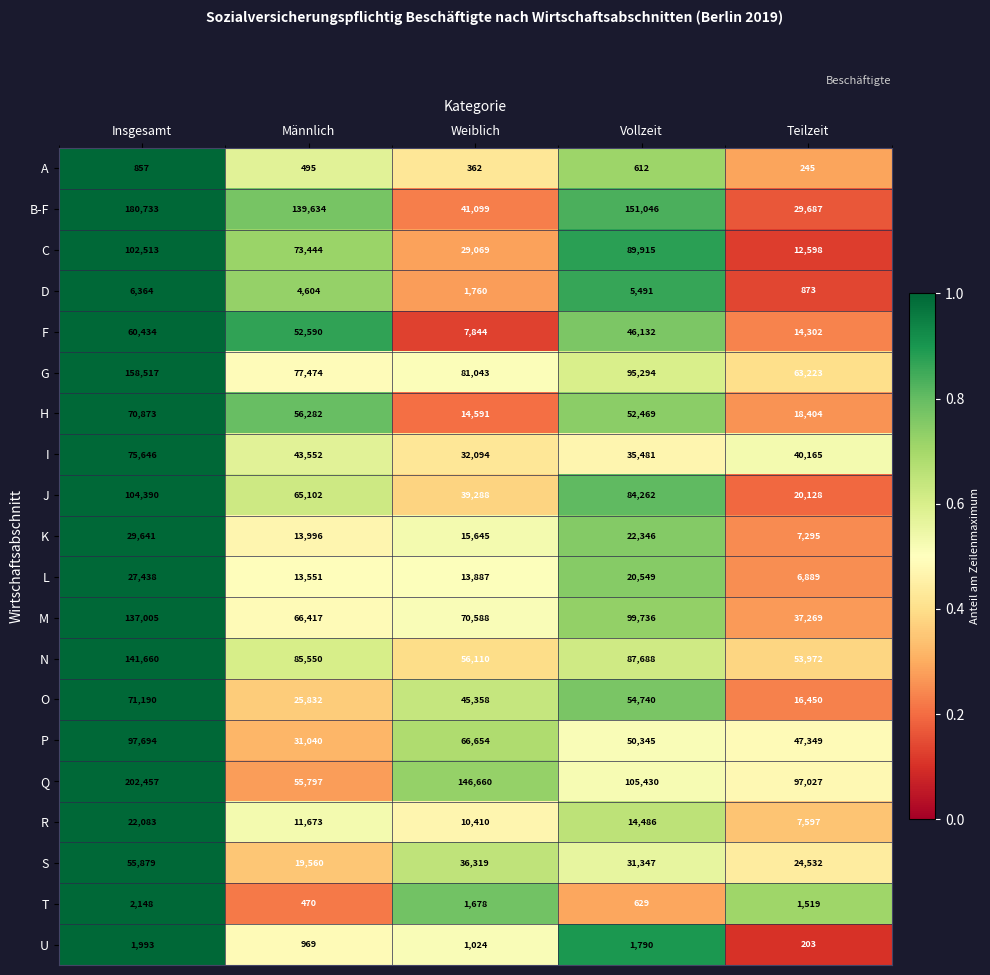

At which label is F closest to 34139?

Vollzeit